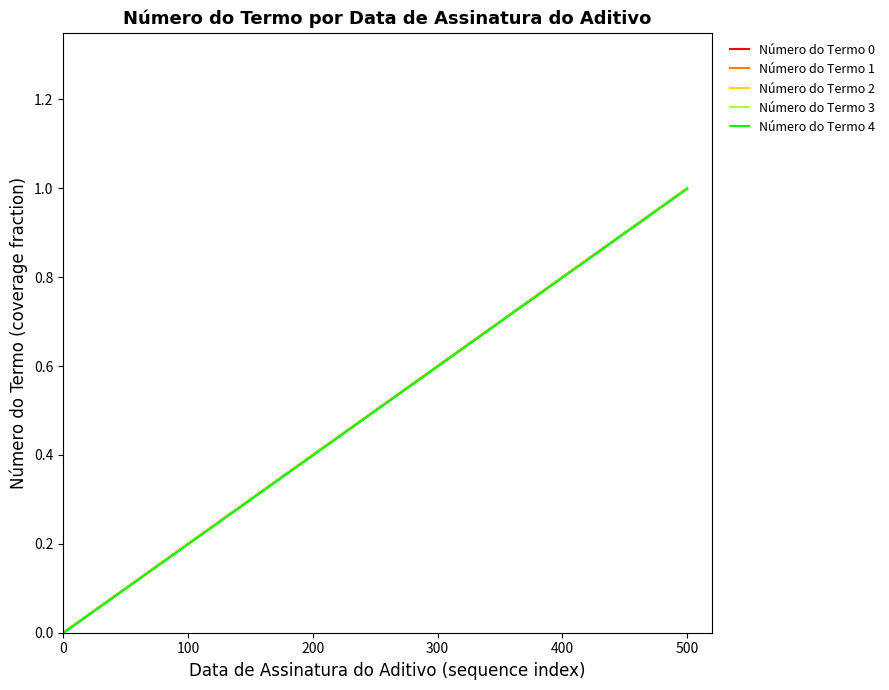

Reading left to right, extract all data points from this chart.

Número do Termo 0: 0.0	0.1	0.2	0.3	0.4	0.5	0.6	0.7	0.8	0.8	0.9	0.9	0.9	0.9	0.9	0.9	1.0	1.0	1.0	1.0
Número do Termo 1: 0.0	0.1	0.2	0.3	0.4	0.5	0.6	0.7	0.8	0.8	0.9	0.9	0.9	0.9	0.9	0.9	1.0	1.0	1.0	1.0
Número do Termo 2: 0.0	0.1	0.2	0.3	0.4	0.5	0.6	0.7	0.8	0.8	0.9	0.9	0.9	0.9	0.9	0.9	1.0	1.0	1.0	1.0
Número do Termo 3: 0.0	0.1	0.2	0.3	0.4	0.5	0.6	0.7	0.8	0.8	0.9	0.9	0.9	0.9	0.9	0.9	1.0	1.0	1.0	1.0
Número do Termo 4: 0.0	0.1	0.2	0.3	0.4	0.5	0.6	0.7	0.8	0.8	0.9	0.9	0.9	0.9	0.9	0.9	1.0	1.0	1.0	1.0